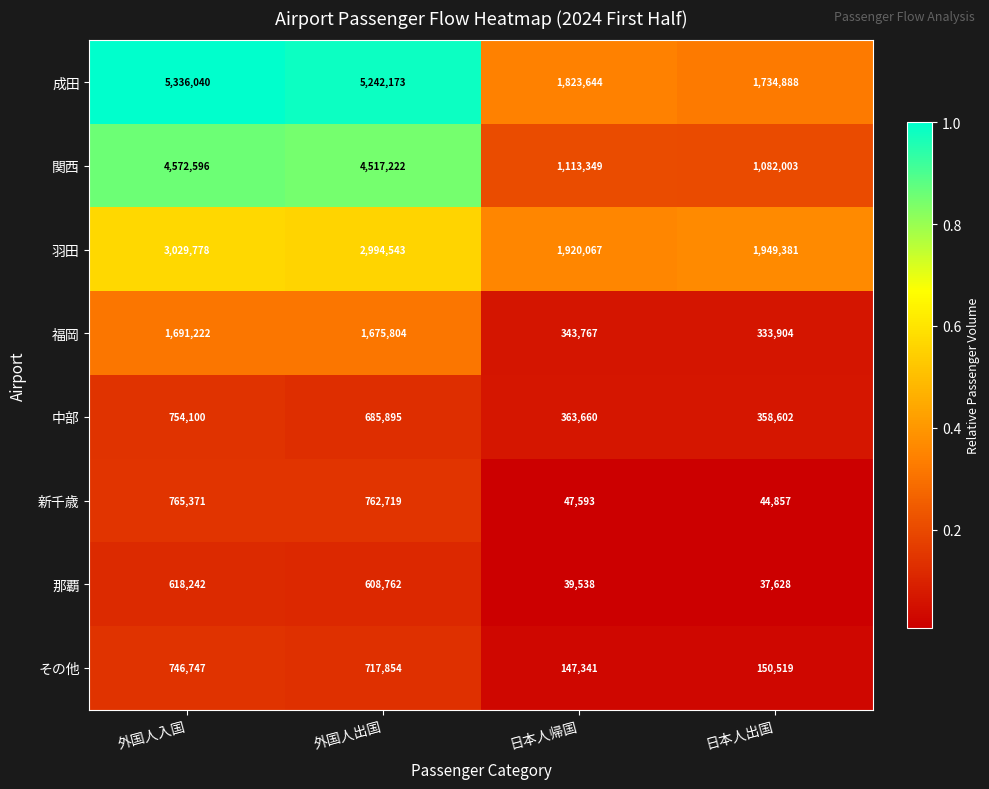

What is the approximate value of 福岡 at 日本人帰国?

343767